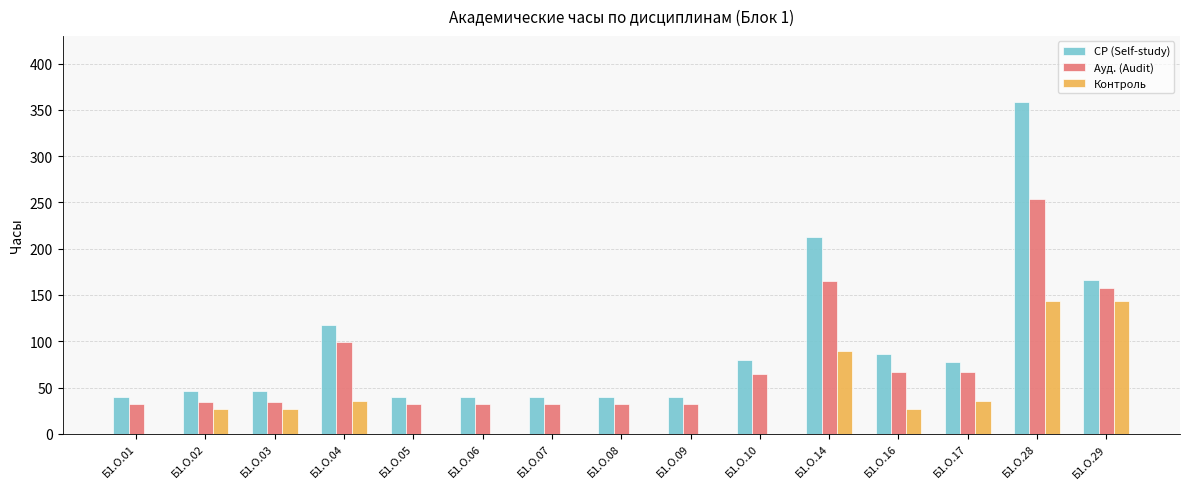

Is it true that СР (Self-study) equals 46.7 at Б1.О.03?

True